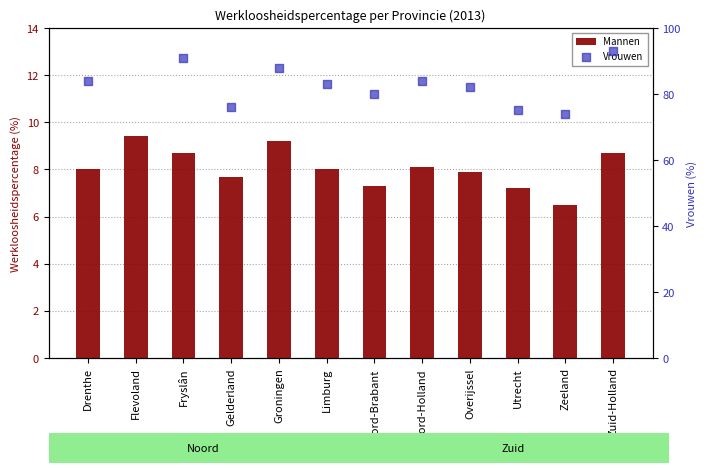

What are all the series names shown in the legend?

Mannen, Vrouwen